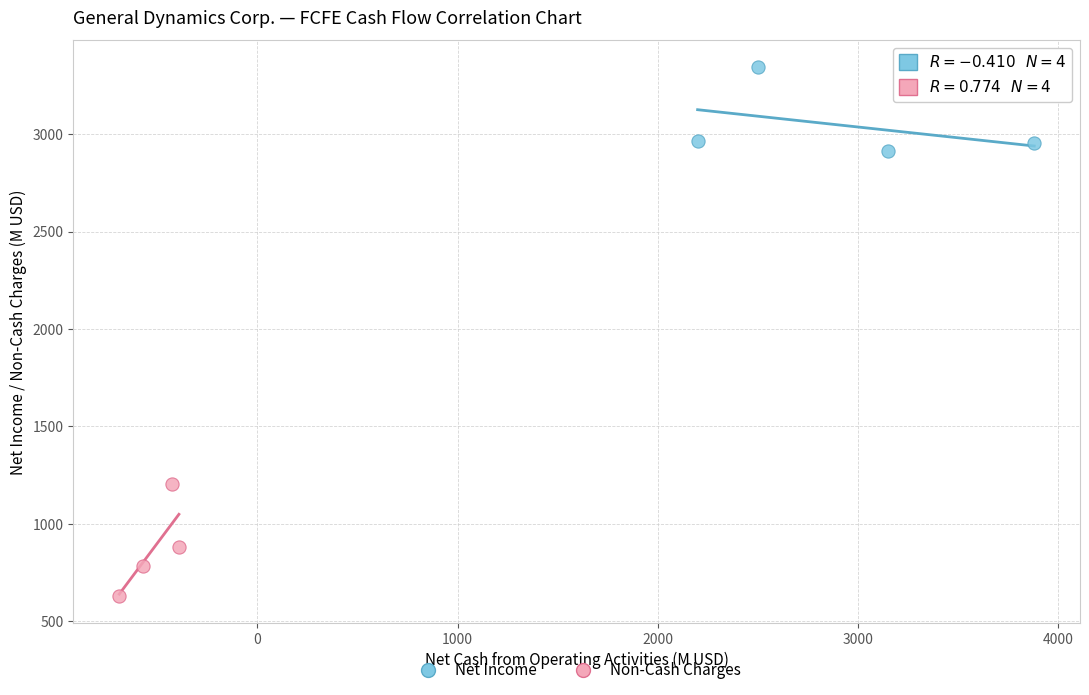

Which series reaches the minimum Y coordinate?

Non-Cash Charges